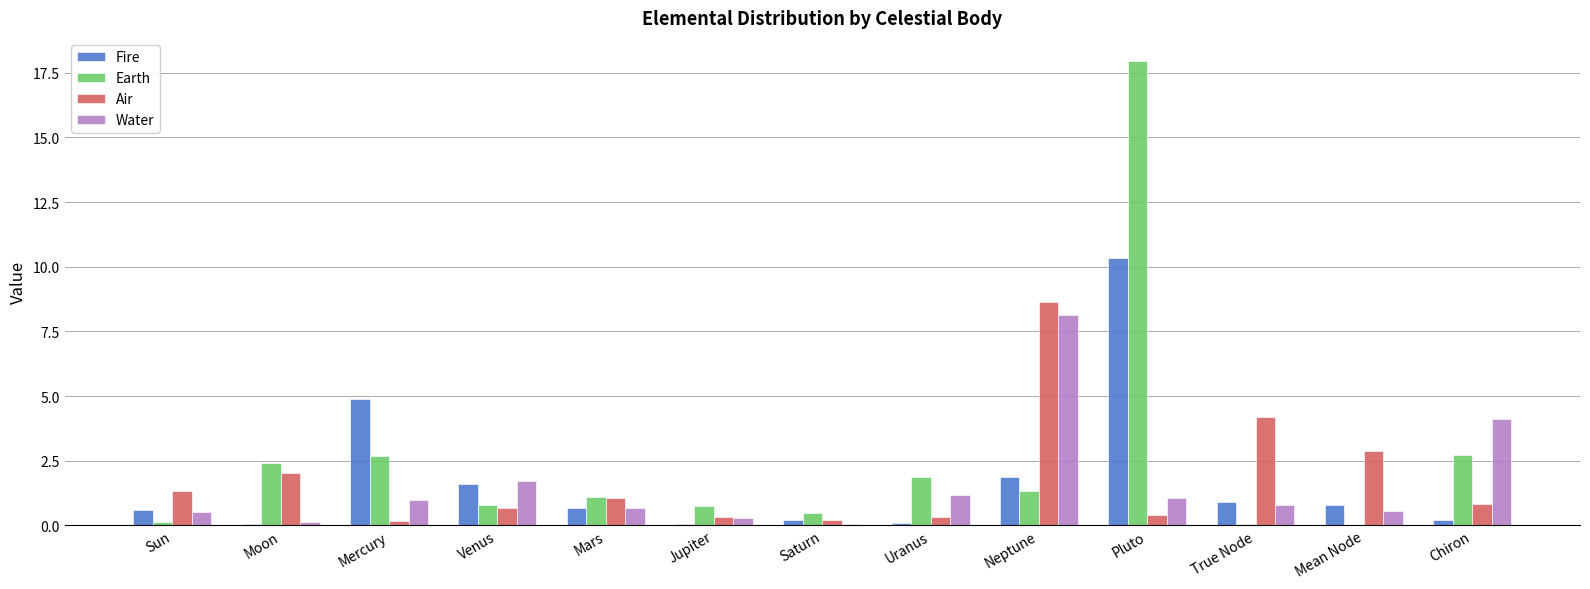

What is the maximum value for Earth?

18.0